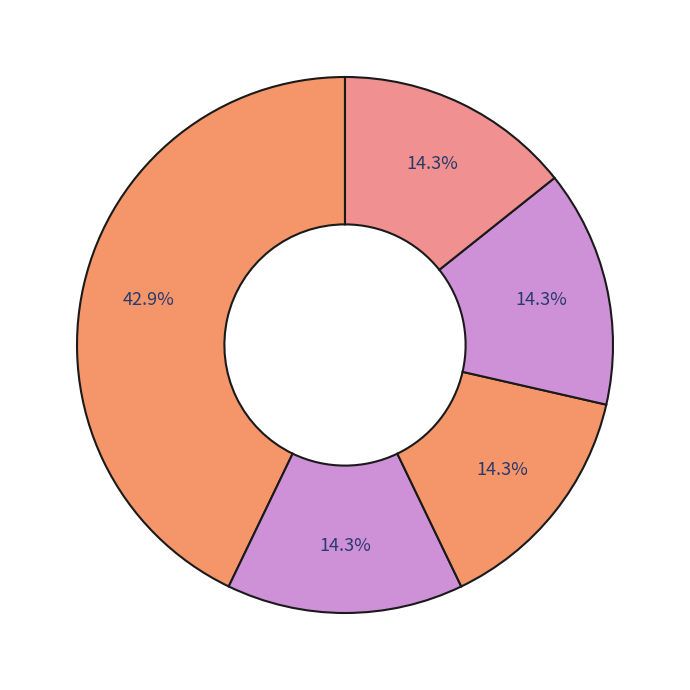

Is it true that مهندسی عمران شریف (شریف ویژه مهندسی عمران) is 14% of the pie?

True